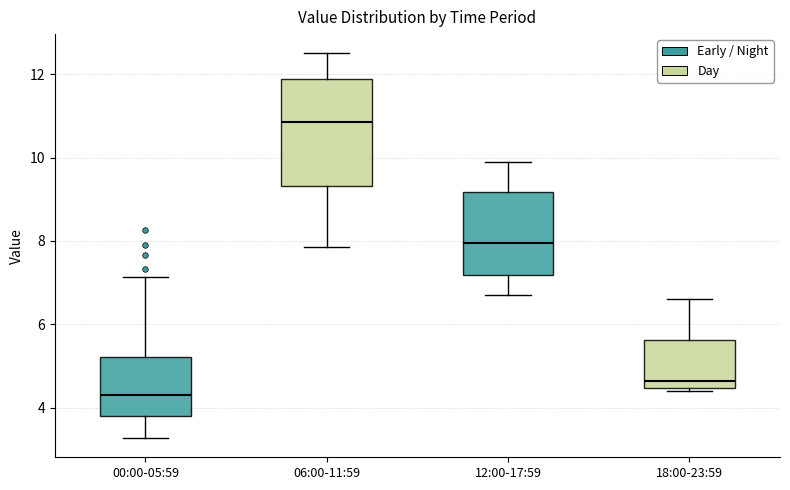

Where is the upper edge of the box for 00:00-05:59 on the y-axis? The values are not printed on the chart, so give them approximately, as read against the axis.

5.2